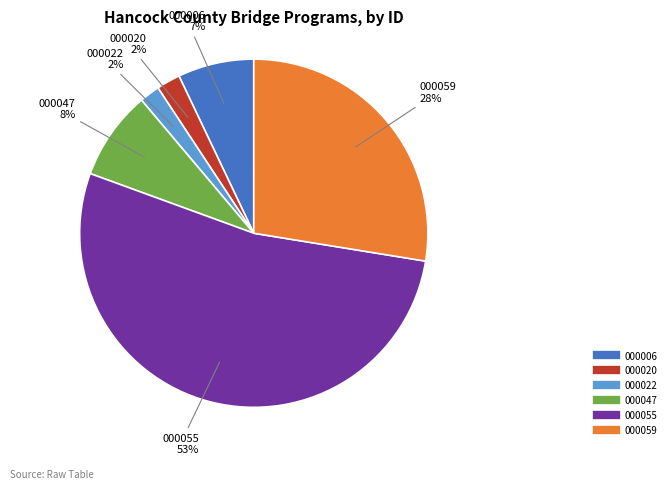

Does any single category account for the majority?

Yes